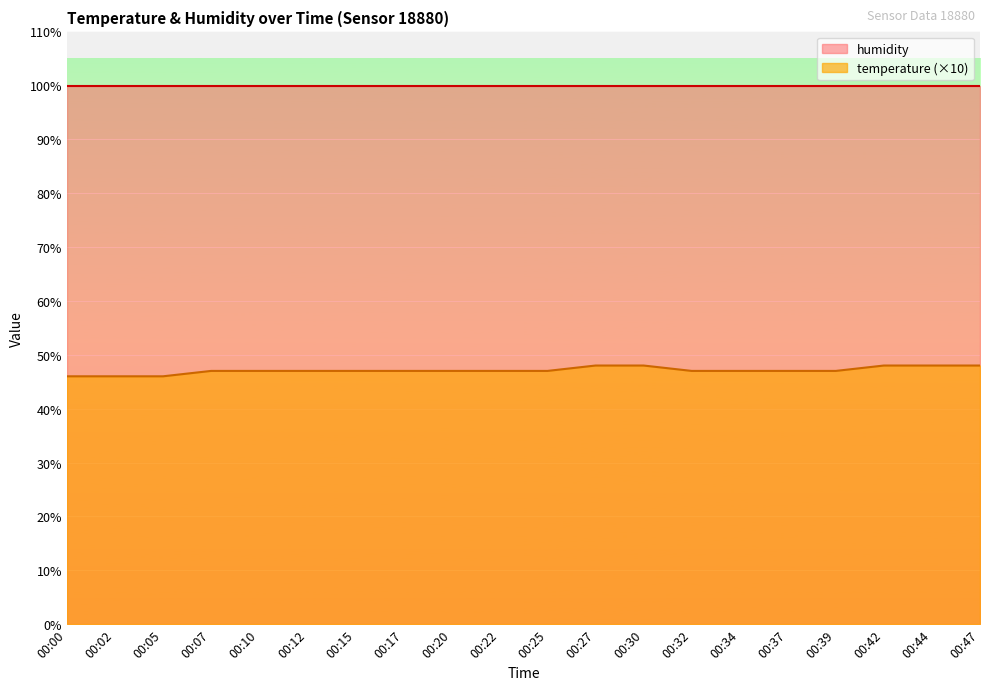

Reading left to right, extract all data points from this chart.

00:00=46	00:02=46	00:05=46	00:07=47	00:10=47	00:12=47	00:15=47	00:17=47	00:20=47	00:22=47	00:25=47	00:27=48	00:30=48	00:32=47	00:34=47	00:37=47	00:39=47	00:42=48	00:44=48	00:47=48